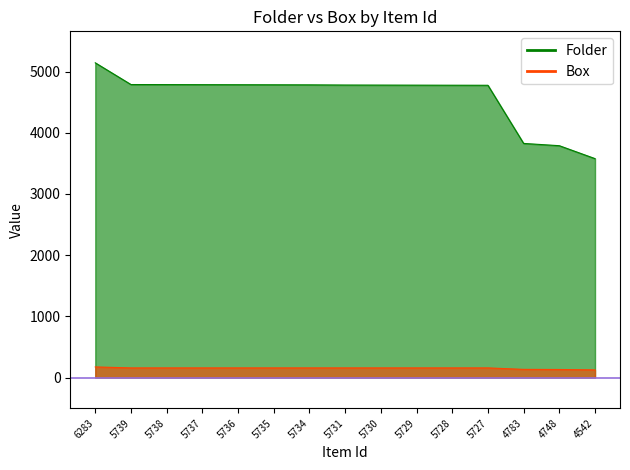

At which category is the sum across all series the highest?

6283